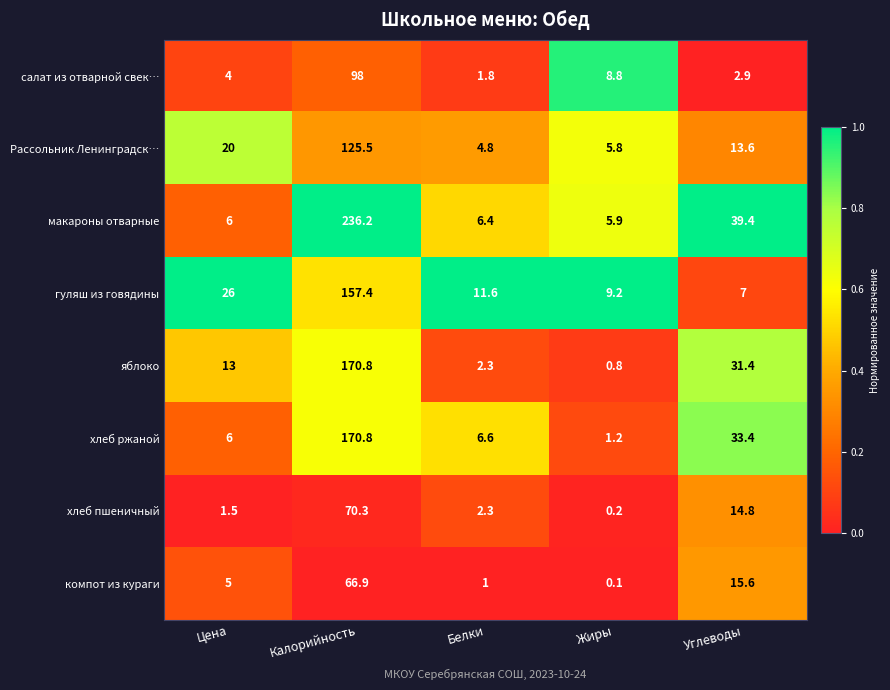

How many data points does each series have?

5